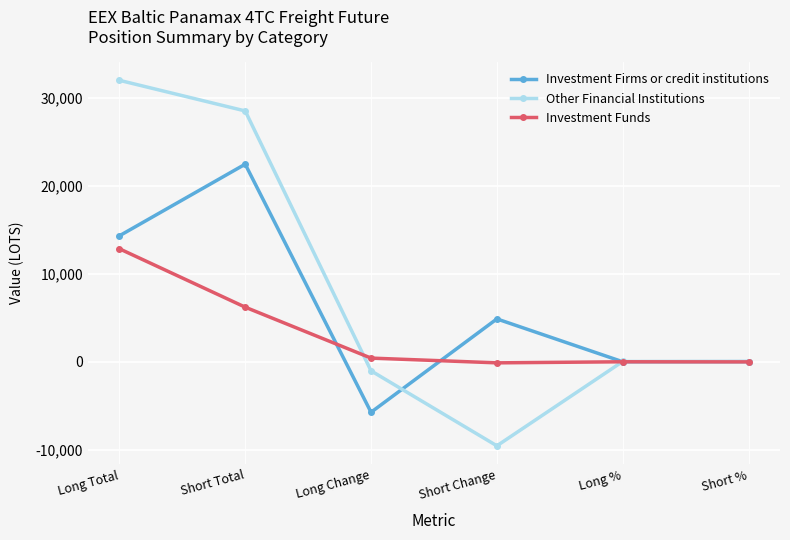

What value does the Investment Firms or credit institutions series have at Long Change?

-5713.7